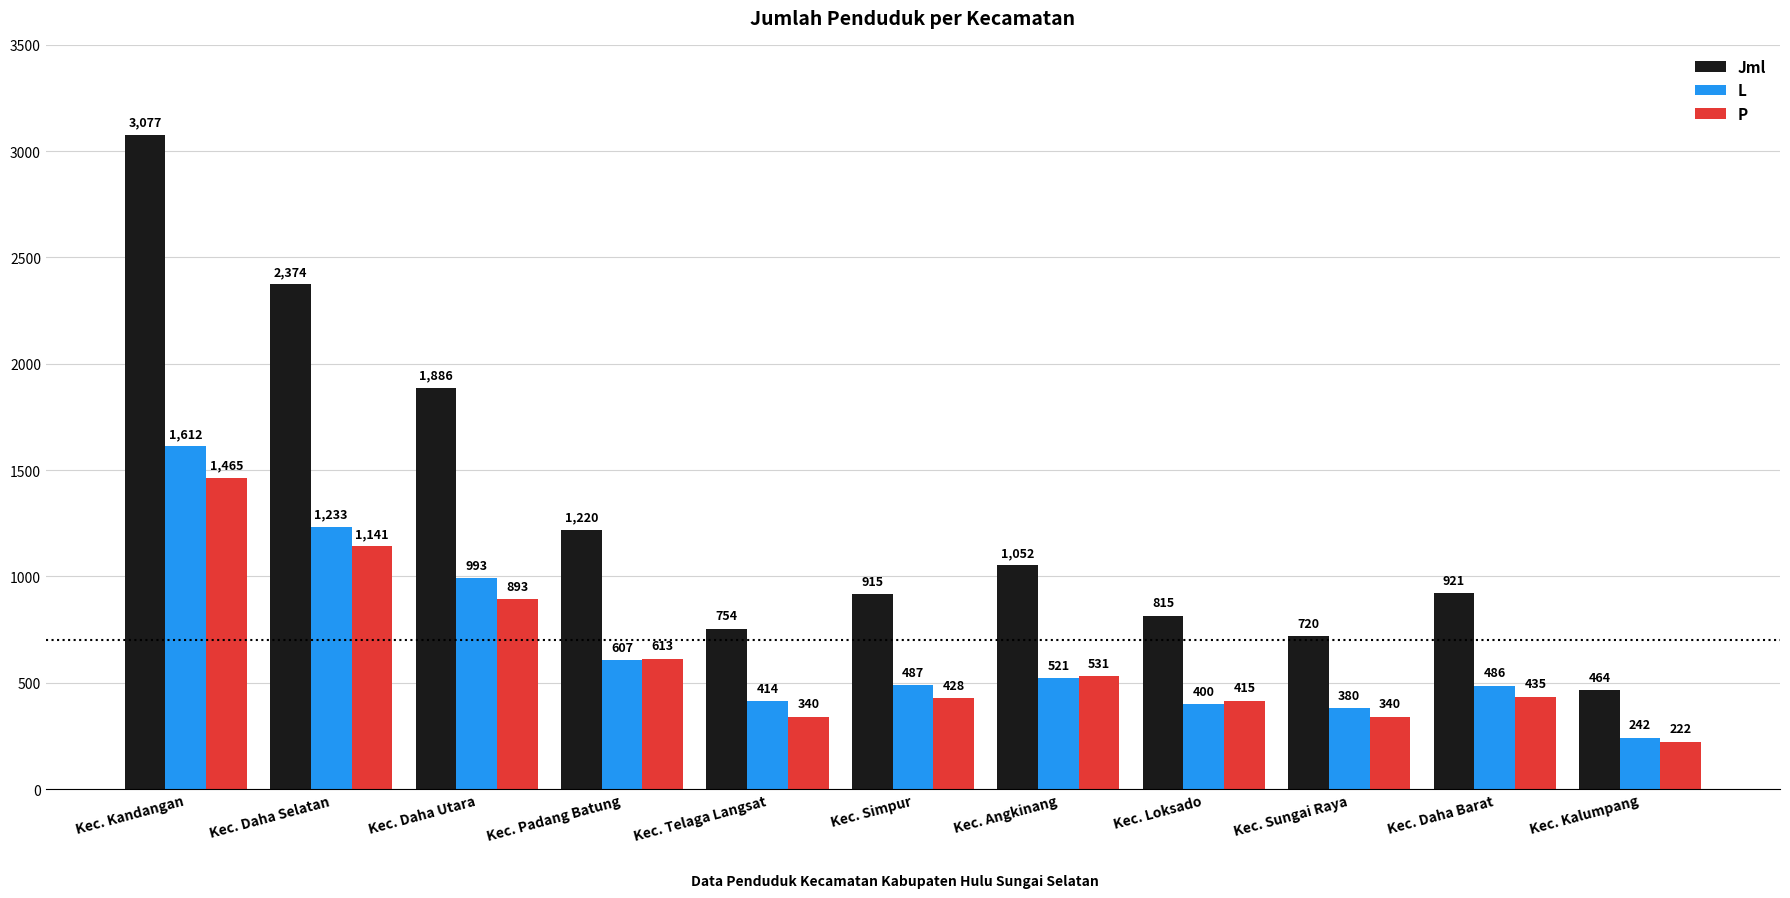

Where is L nearest to the value 927?

Kec. Daha Utara